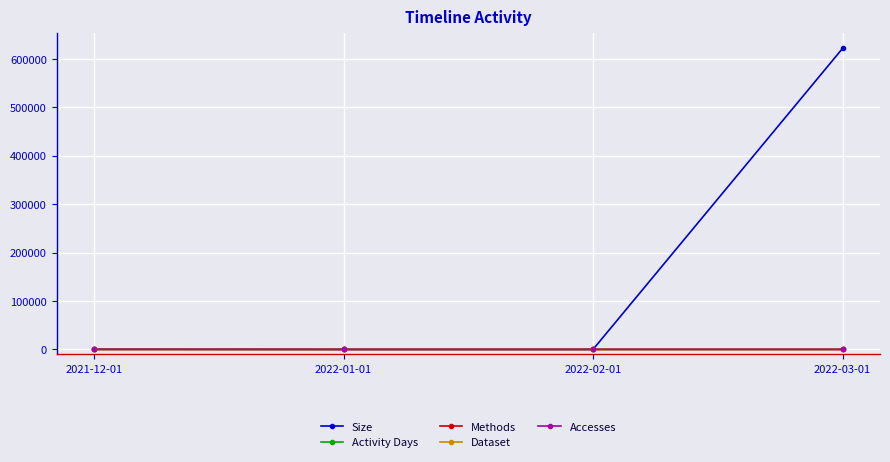

Does the chart have visible grid lines?

Yes